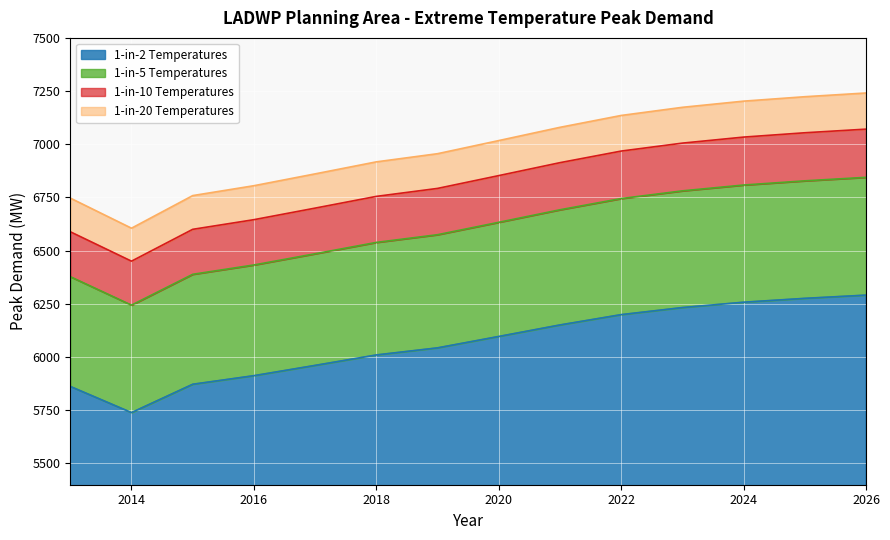

Reading right to left, extract all data points from this chart.

1-in-2 Temperatures: 2026=6291.1	2025=6275.9	2024=6257.8	2023=6232.6	2022=6199.3	2021=6150.9	2020=6096.8	2019=6043.2	2018=6009.9	2017=5960.8	2016=5912.5	2015=5872.1	2014=5739.0	2013=5862.0
1-in-5 Temperatures: 2026=6844.7	2025=6828.2	2024=6808.5	2023=6781.1	2022=6744.9	2021=6692.2	2020=6633.3	2019=6575.0	2018=6538.8	2017=6485.4	2016=6432.8	2015=6388.9	2014=6244.0	2013=6377.9
1-in-10 Temperatures: 2026=7071.2	2025=7054.1	2024=7033.8	2023=7005.4	2022=6968.1	2021=6913.6	2020=6852.8	2019=6792.6	2018=6755.1	2017=6700.0	2016=6645.6	2015=6600.3	2014=6450.6	2013=6588.9
1-in-20 Temperatures: 2026=7241.0	2025=7223.5	2024=7202.7	2023=7173.7	2022=7135.4	2021=7079.7	2020=7017.4	2019=6955.8	2018=6917.4	2017=6860.9	2016=6805.3	2015=6758.8	2014=6605.6	2013=6747.2